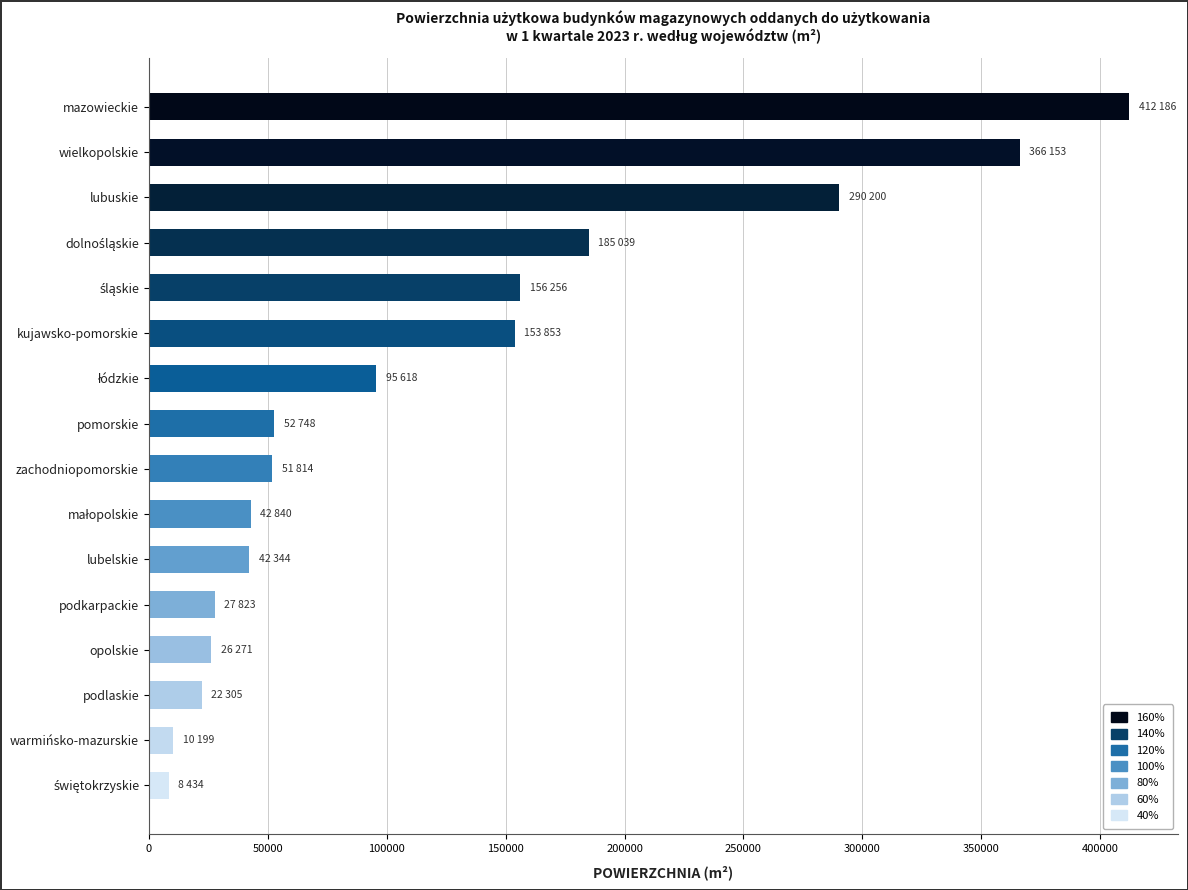

How many distinct data groups are displayed?

1